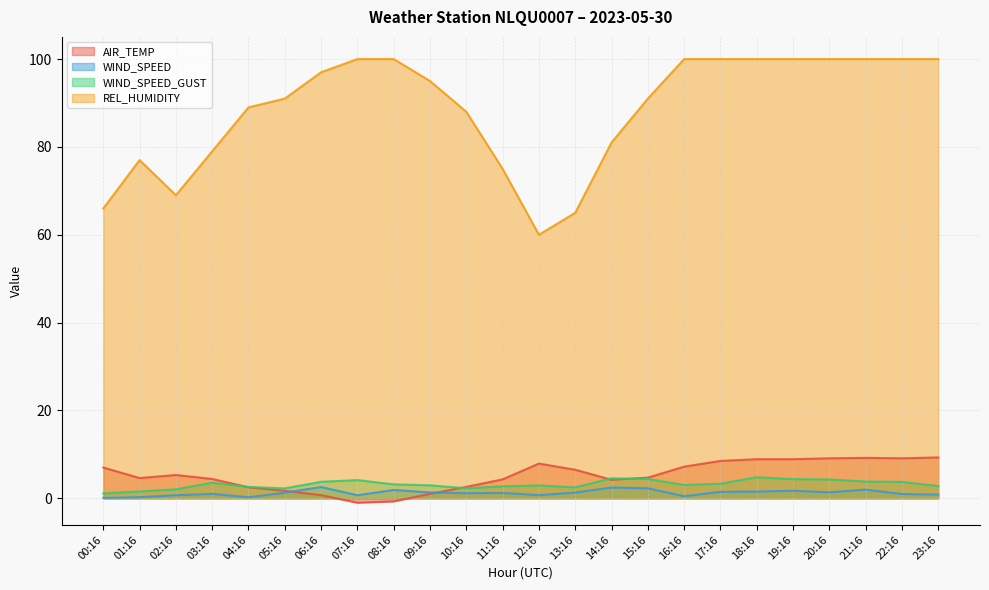

True or false: WIND_SPEED and REL_HUMIDITY cross at least once.

False